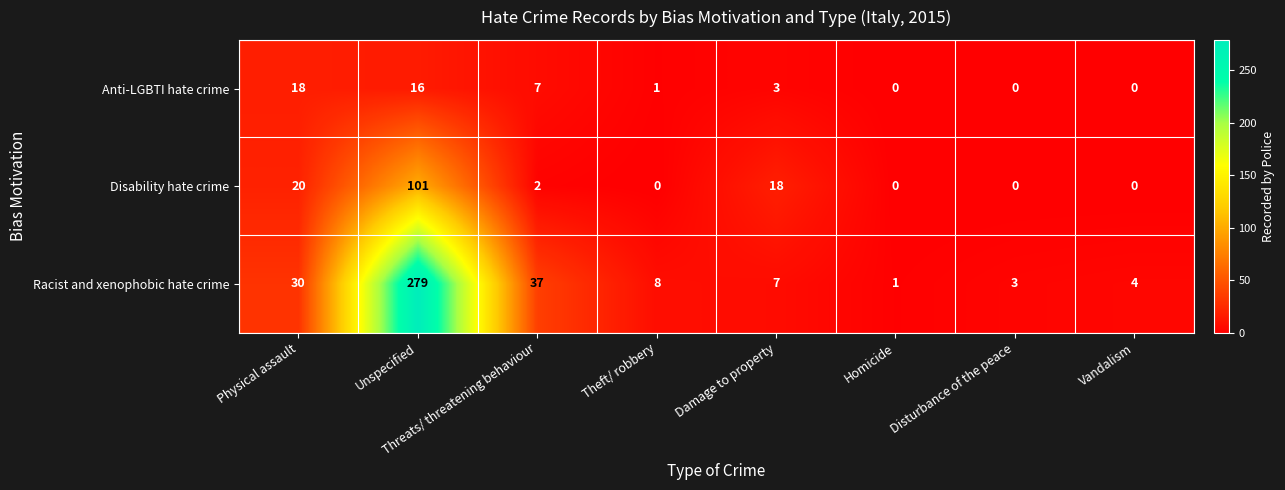

True or false: Racist and xenophobic hate crime has a value of 1 at Disturbance of the peace.

False